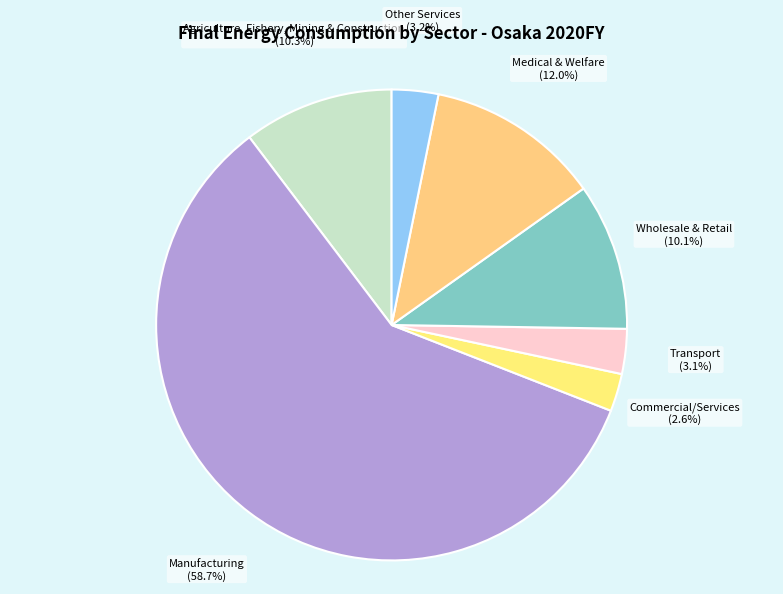

Which category has the biggest portion of the pie?

Manufacturing